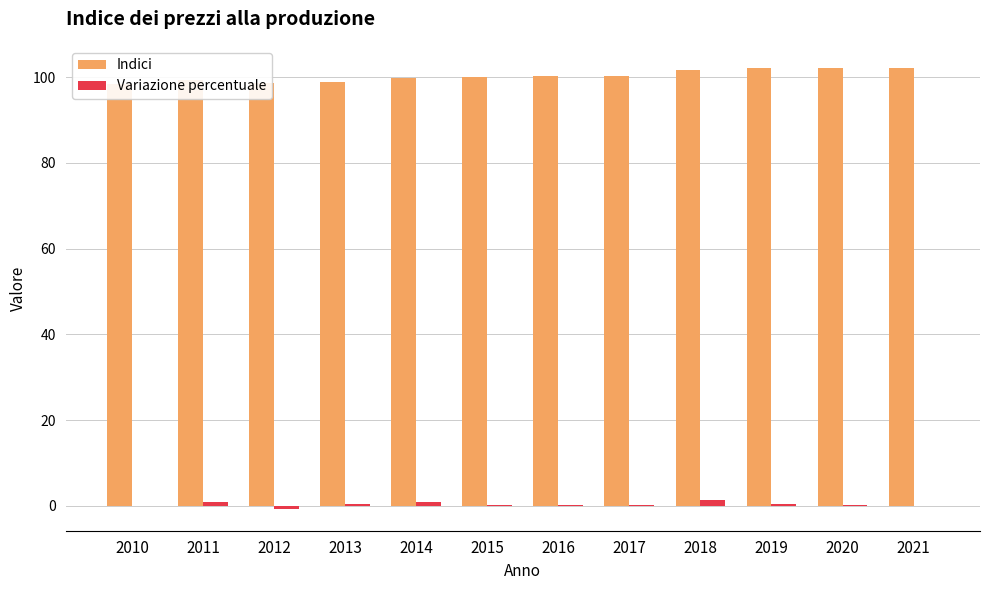

Rank the series by their average value, from lowest to highest.

Variazione percentuale, Indici